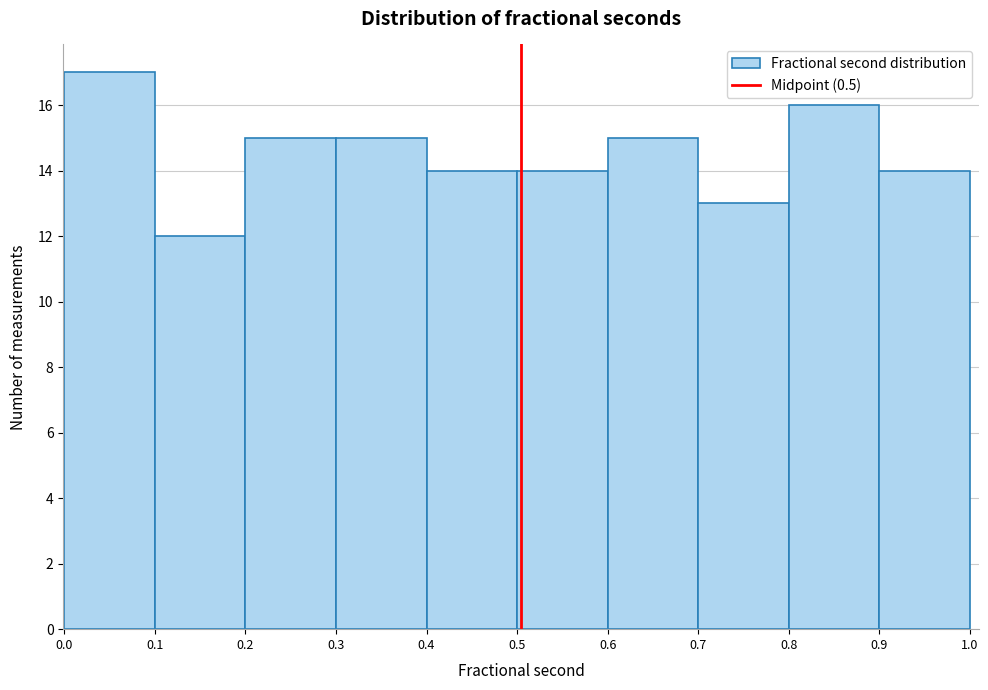

How tall is the bar that spans 0.2 to 0.3 on the x-axis? The values are not printed on the chart, so give them approximately, as read against the axis.

15